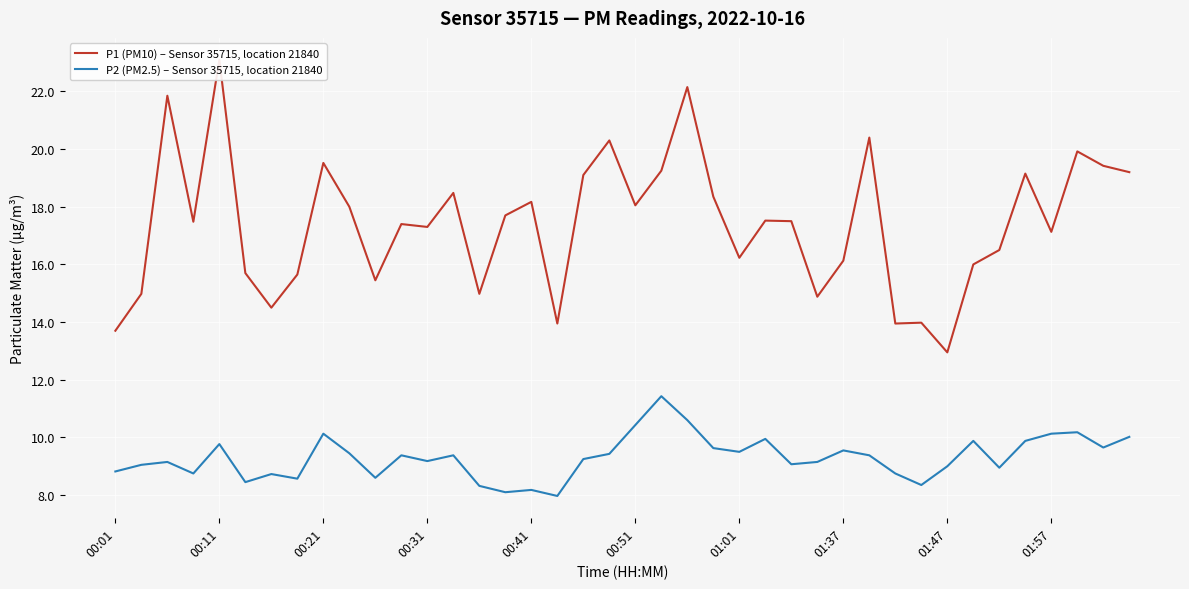

What is the minimum value for P2 (PM2.5) – Sensor 35715, location 21840?

8.0